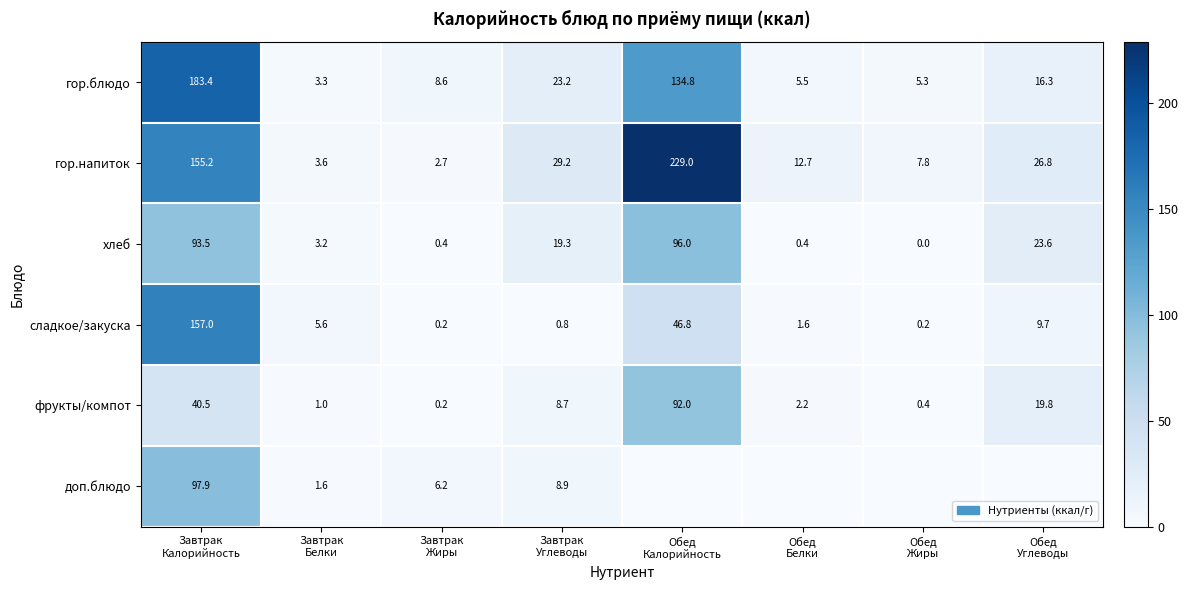

What is the difference between the highest and lowest values at Обед
Углеводы?

26.8